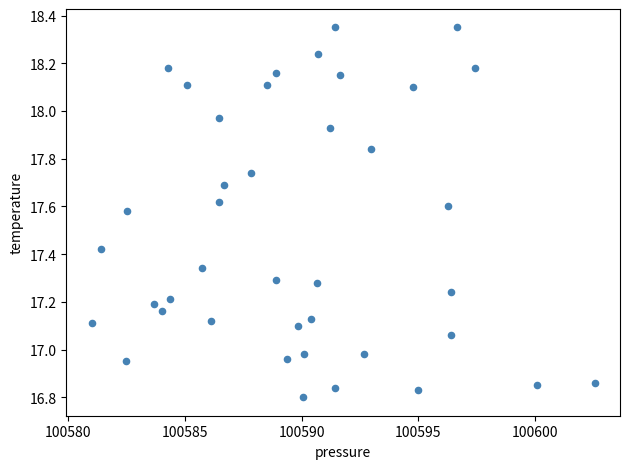

What is the range of X values (max minus min)?

21.6